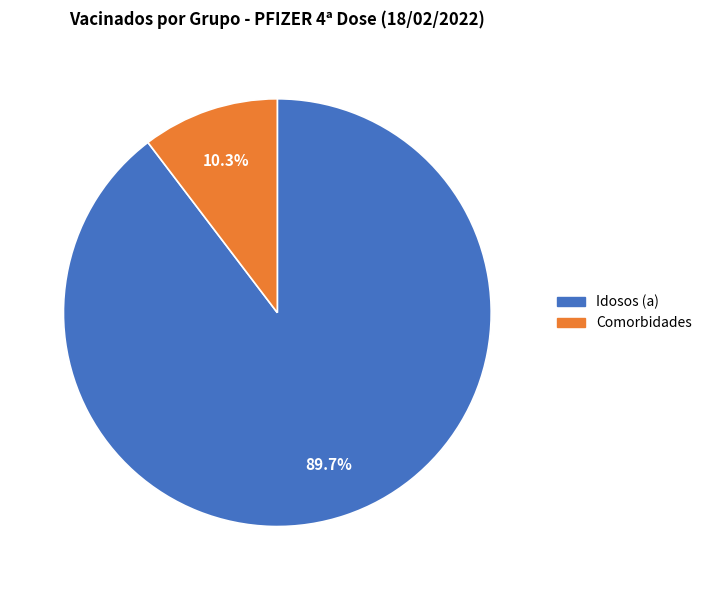

To the nearest percent, what portion does Idosos (a) represent?

90%